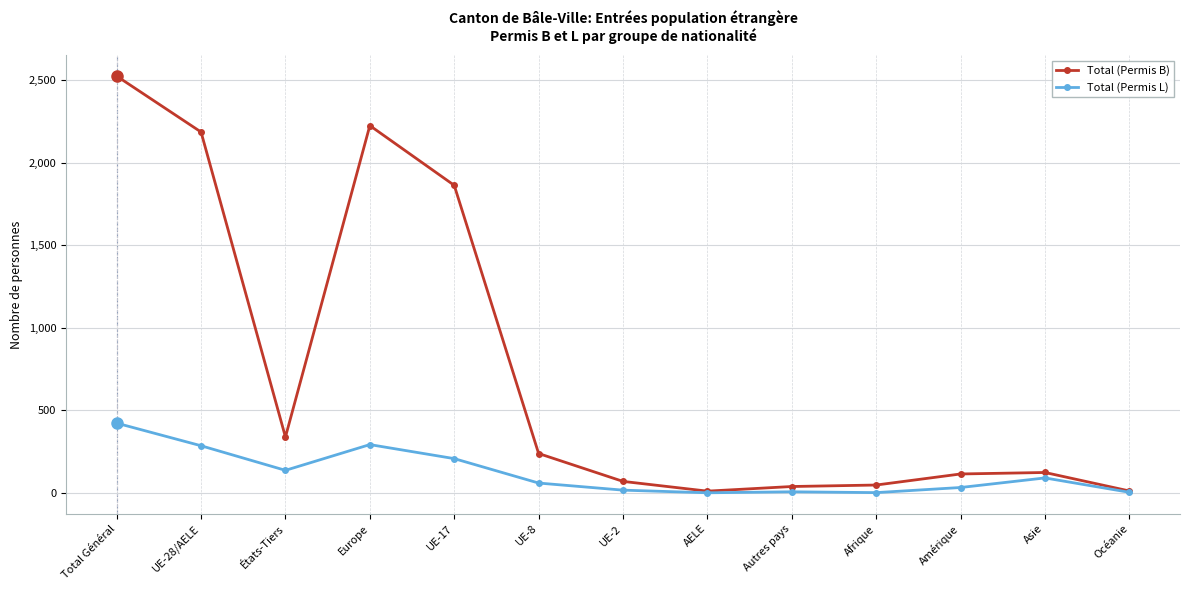

Rank the series by their average value, from lowest to highest.

Total (Permis L), Total (Permis B)